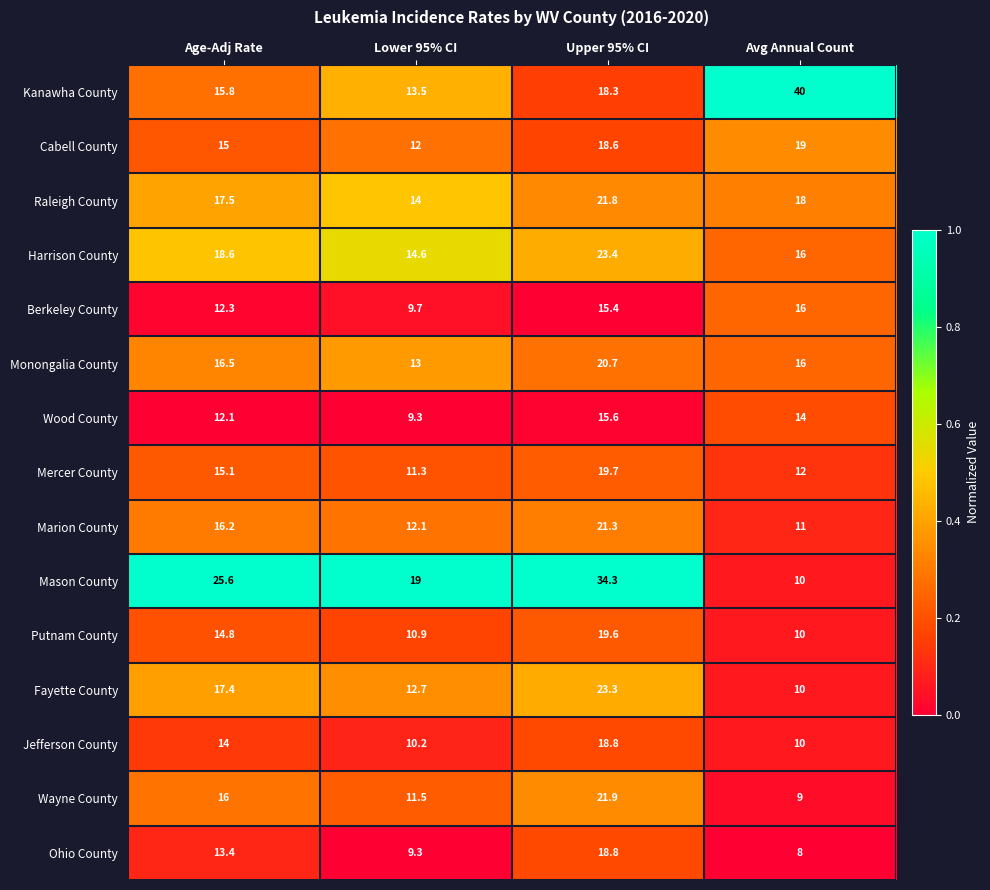

What value does the Wood County series have at Upper 95% CI?

15.6